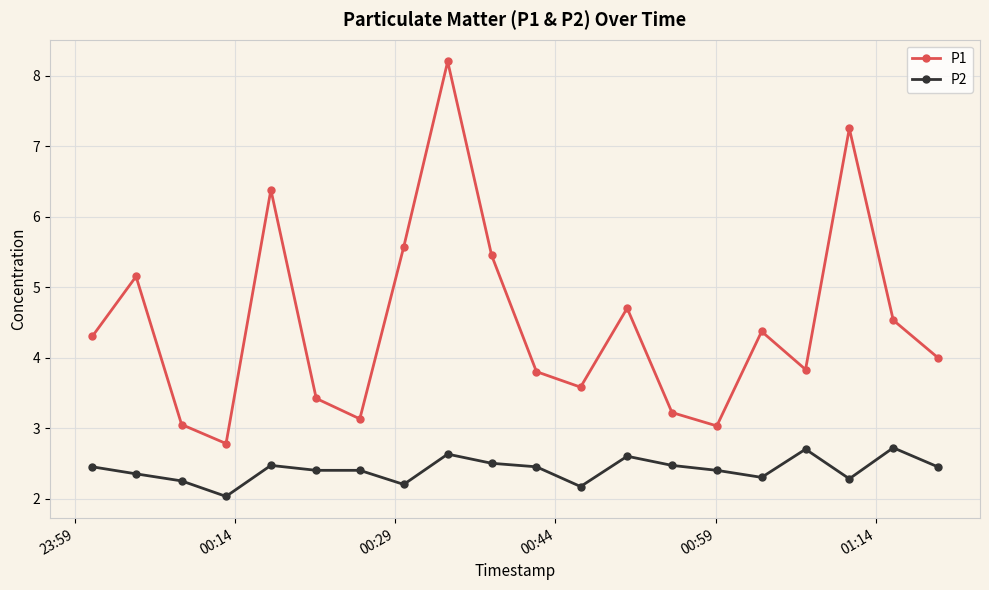

How many lines are shown in the chart?

2